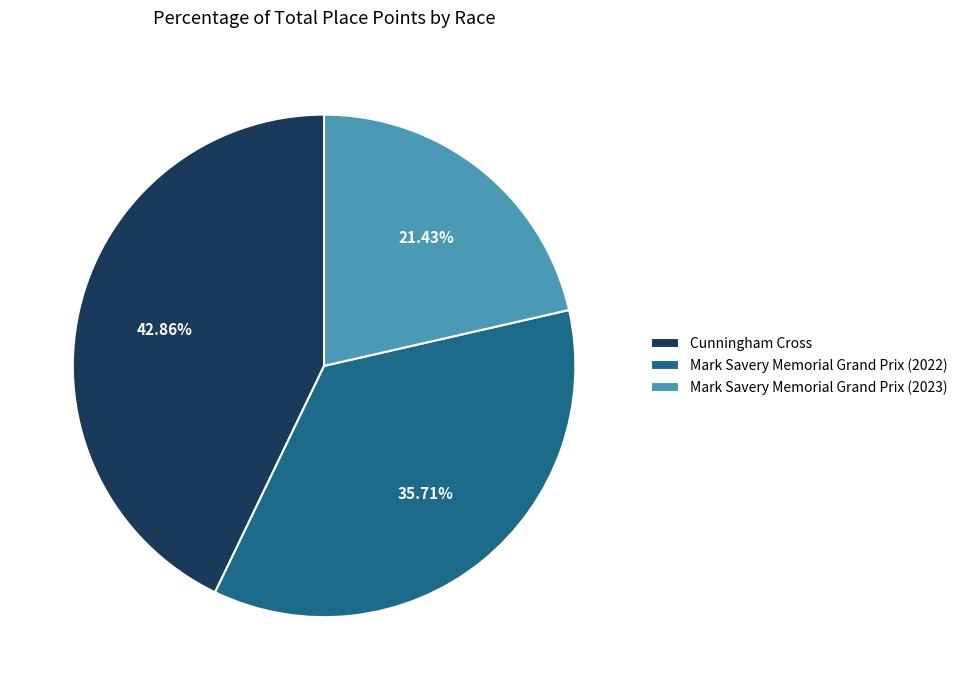

True or false: Cunningham Cross accounts for 34% of the total.

False